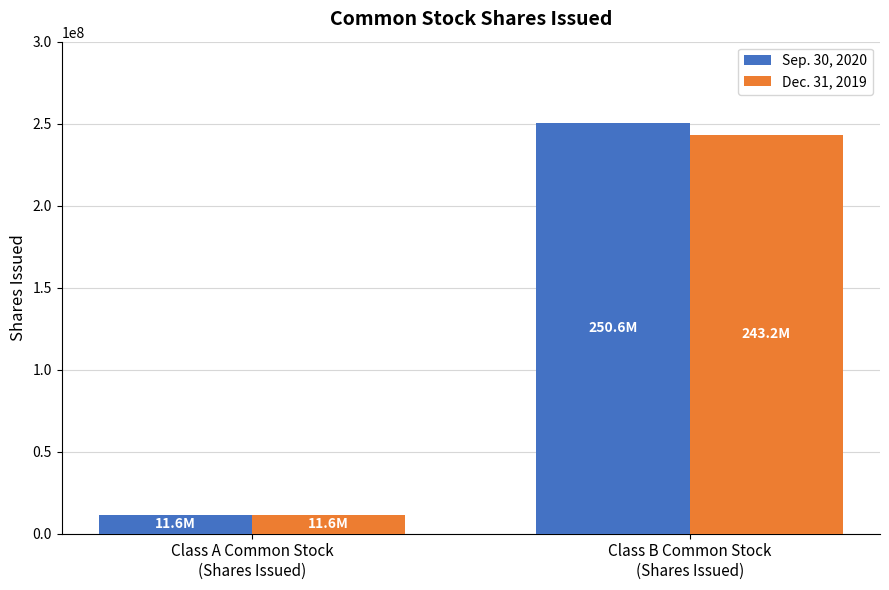

How many bars are there in each group?

2